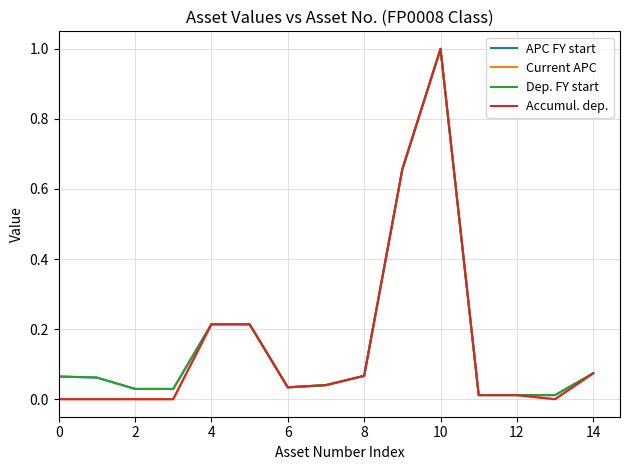

Does the chart display data point markers on the line(s)?

No